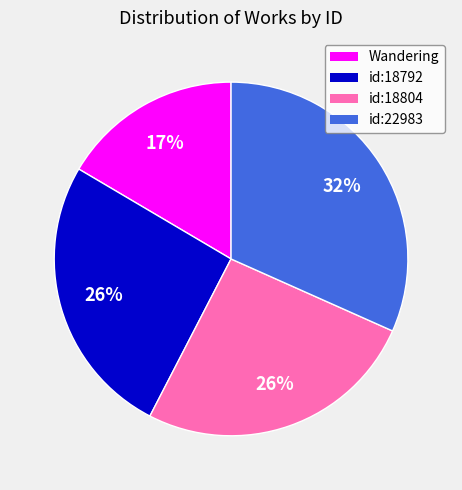

To the nearest percent, what is the difference between the largest and smallest slice percentages?

15%